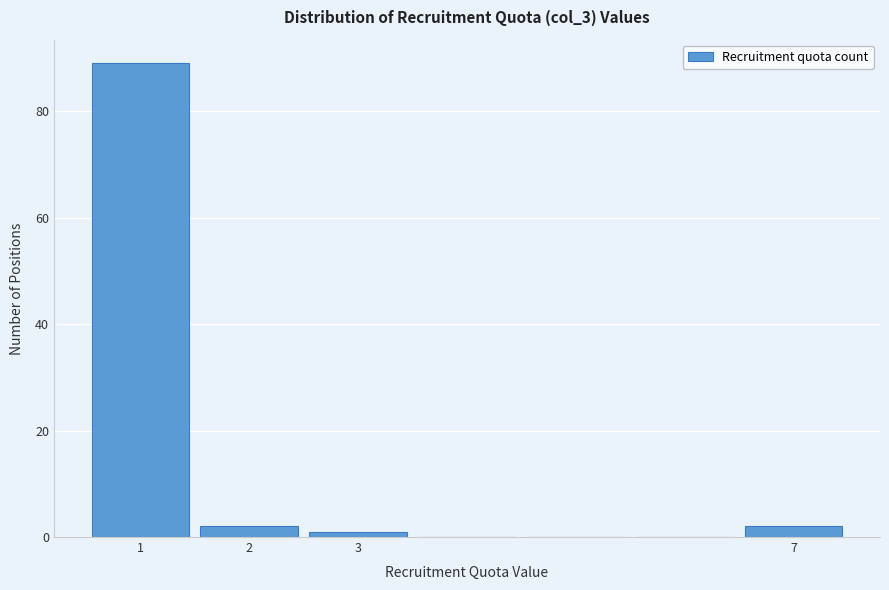

Over which range of the x-axis is the bar tallest?

0.5 to 1.5